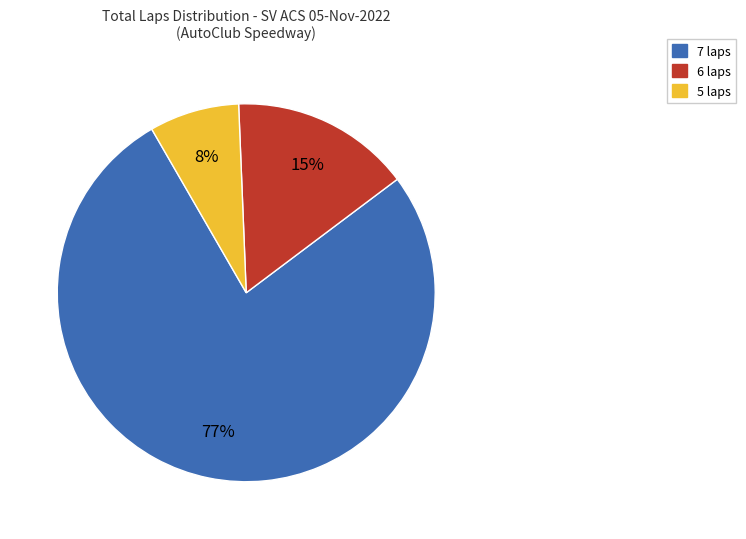

Count the number of slices in the pie.

3